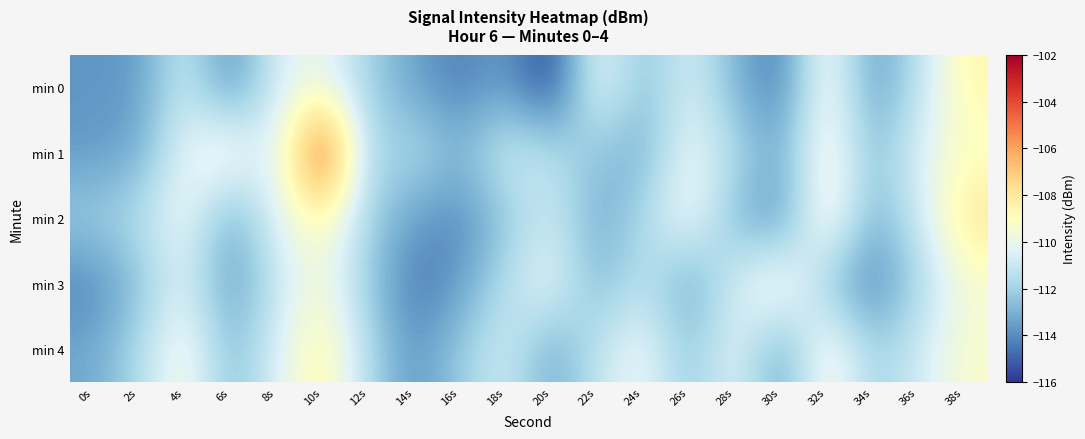

How many series are shown in this chart?

5